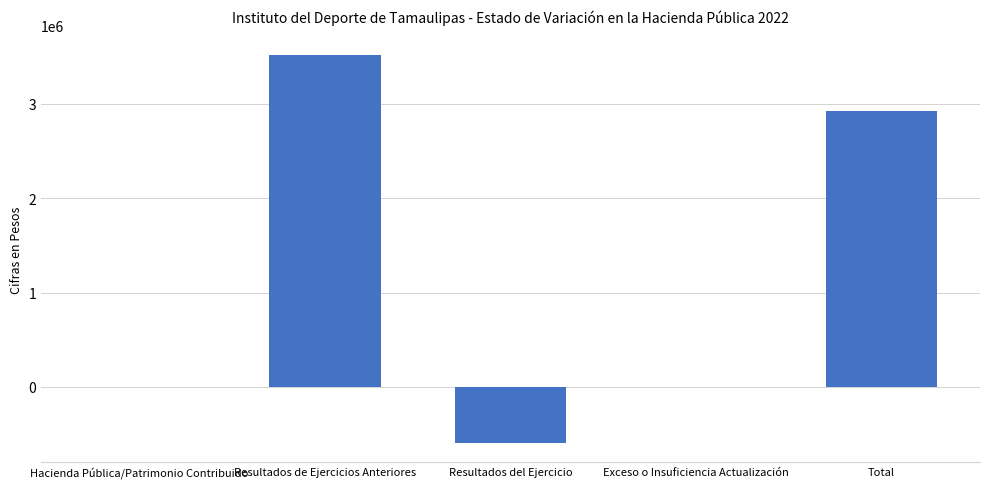

Is it true that the value at Exceso o Insuficiencia Actualización is 1402665?

False